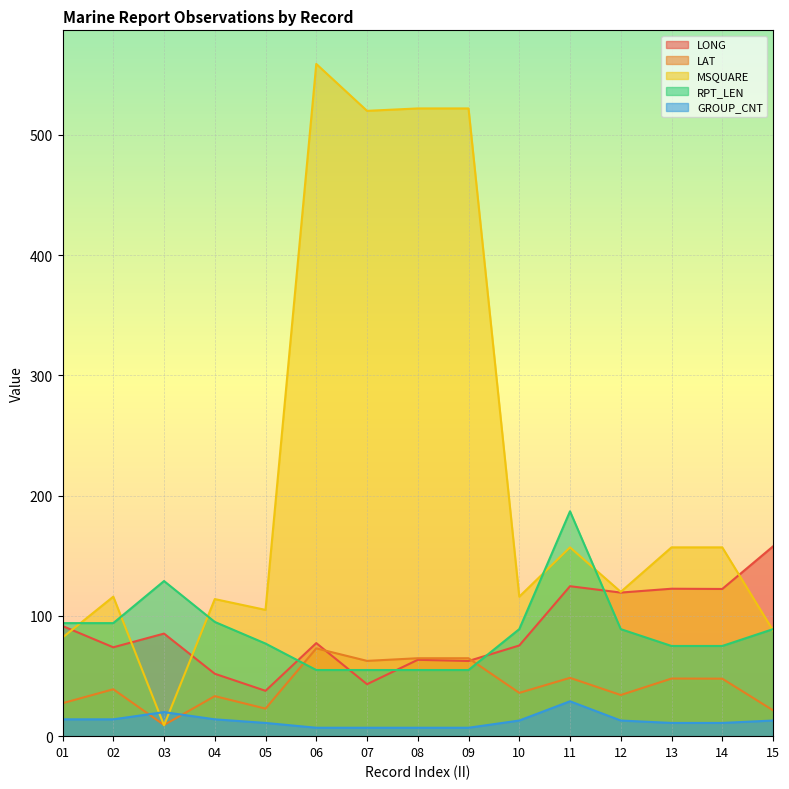

Which category has the lowest value across all series?

06